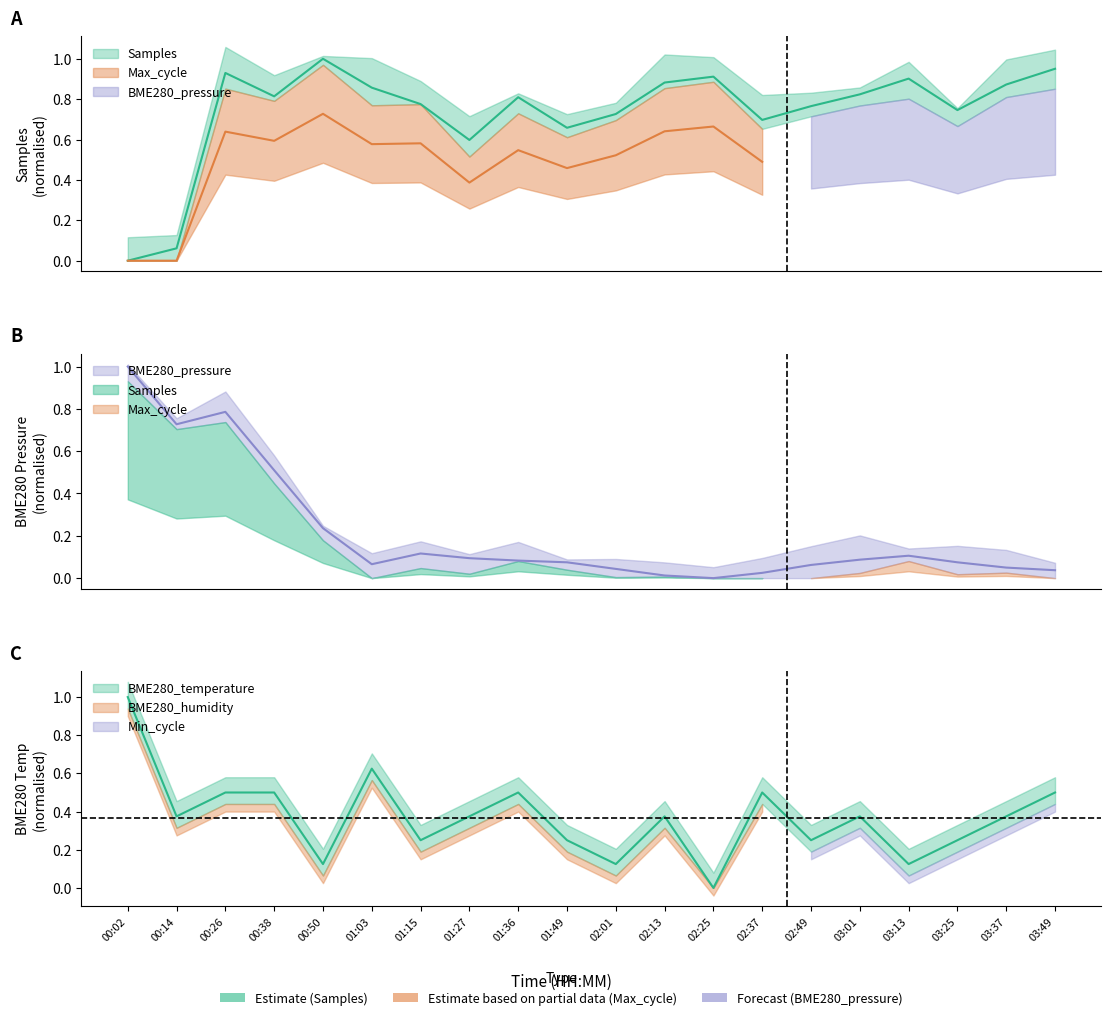

Is it true that Samples equals 1.4 at 02:13?

False